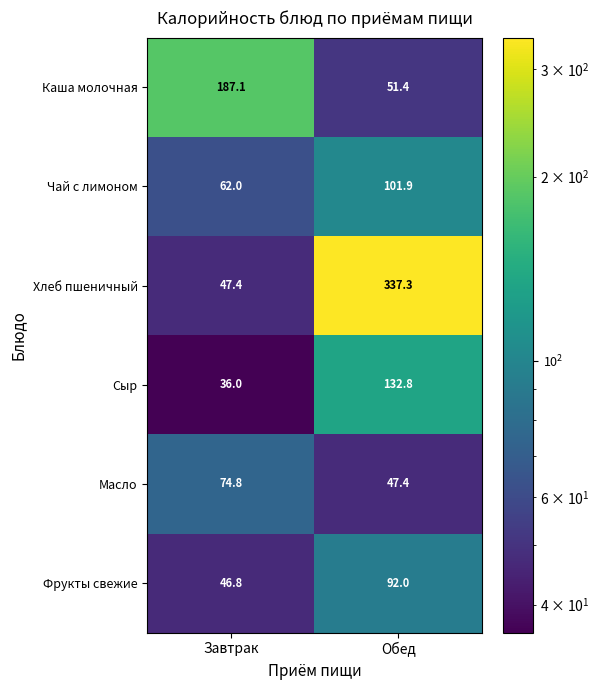

Reading left to right, what are all the values shown in this chart?

Каша молочная: 187.1	51.4
Чай с лимоном: 62.0	101.9
Хлеб пшеничный: 47.4	337.3
Сыр: 36.0	132.8
Масло: 74.8	47.4
Фрукты свежие: 46.8	92.0